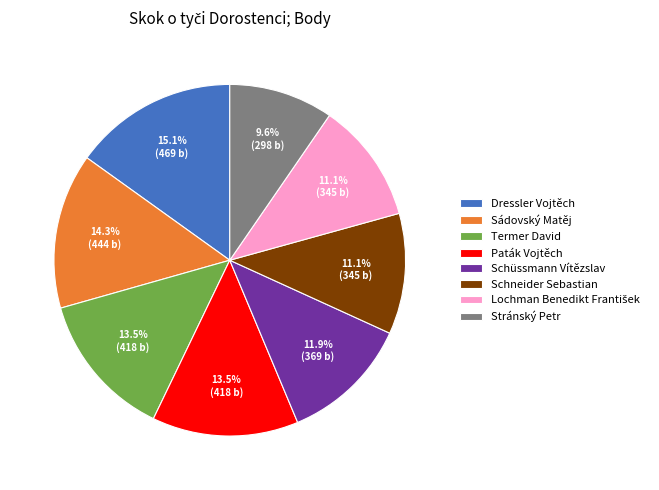

Which slice is the largest?

Dressler Vojtěch